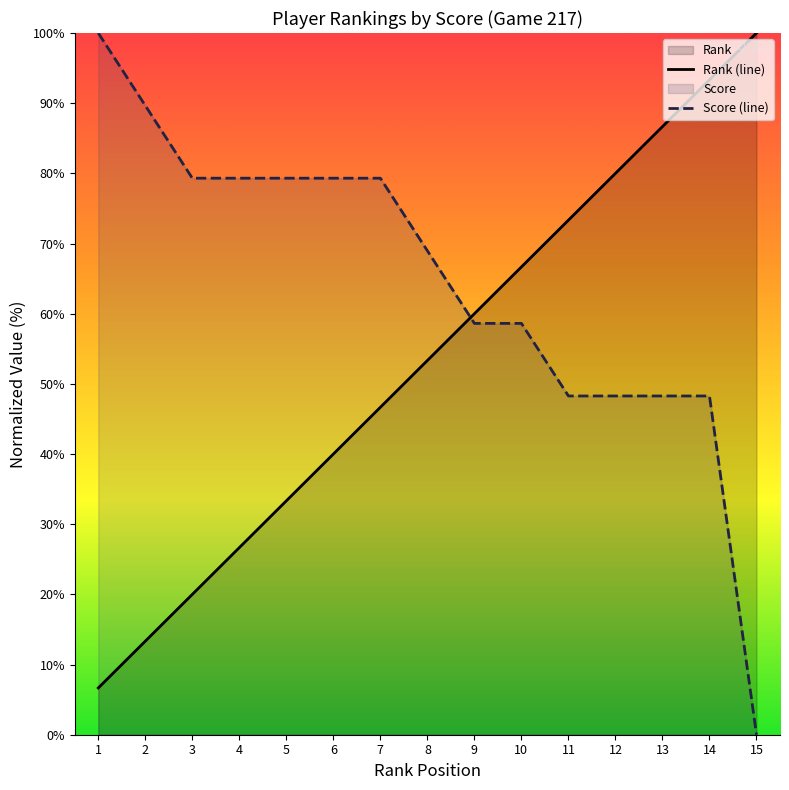

What is the sum of the Rank (line) values at 4 and 10?

93.3